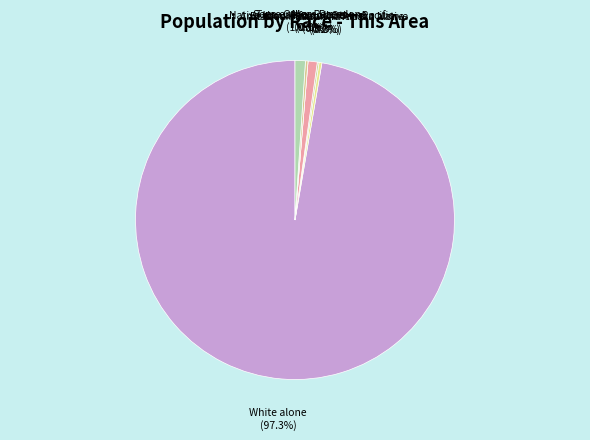

Is White alone the majority of the pie?

Yes